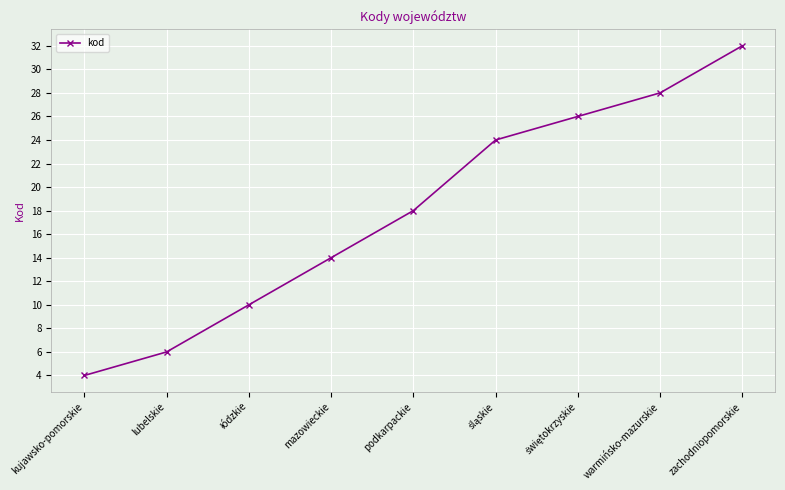

What value does the data have at warmińsko-mazurskie, to the nearest 10?

30